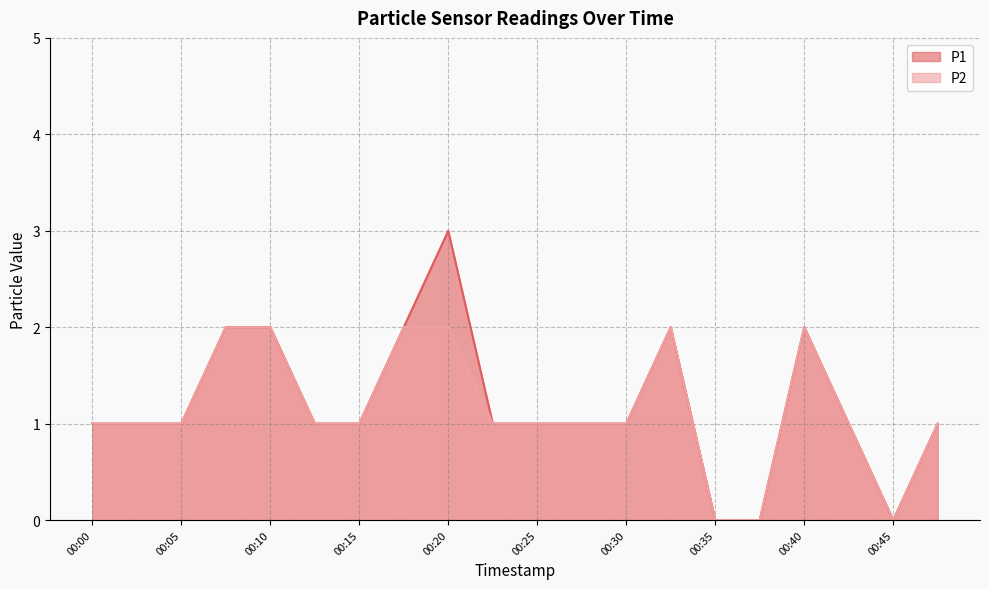

How many interior local peaks does the P2 series have?

2